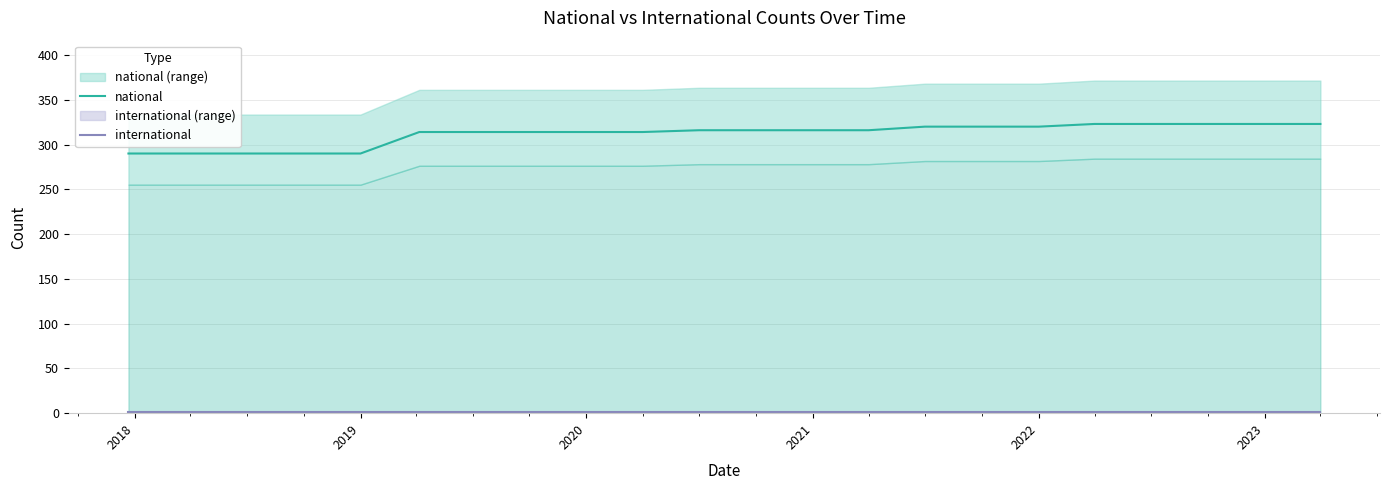

Rank the series by their average value, from lowest to highest.

international, national